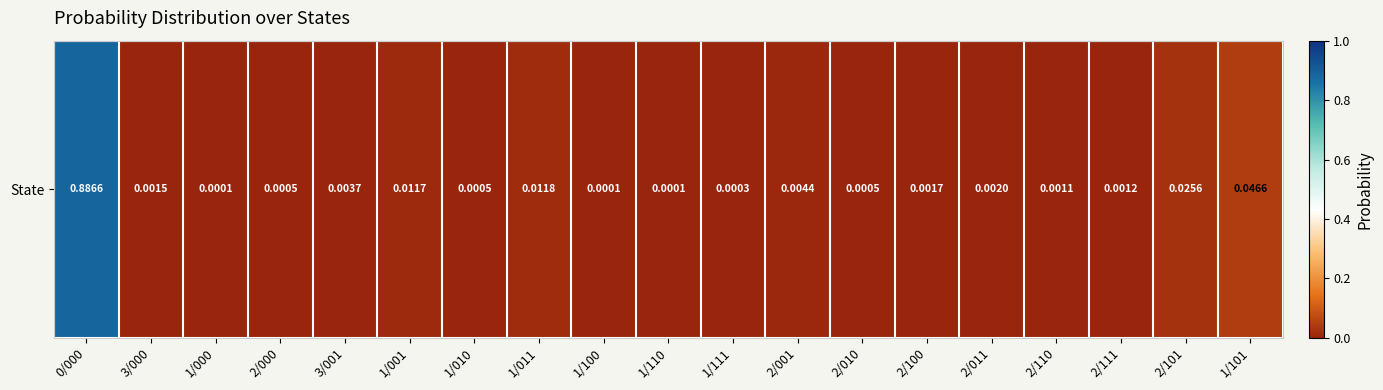

Rank the categories by value from lowest to highest.

1/000, 1/100, 1/110, 1/111, 2/000, 1/010, 2/010, 2/110, 2/111, 3/000, 2/100, 2/011, 3/001, 2/001, 1/001, 1/011, 2/101, 1/101, 0/000